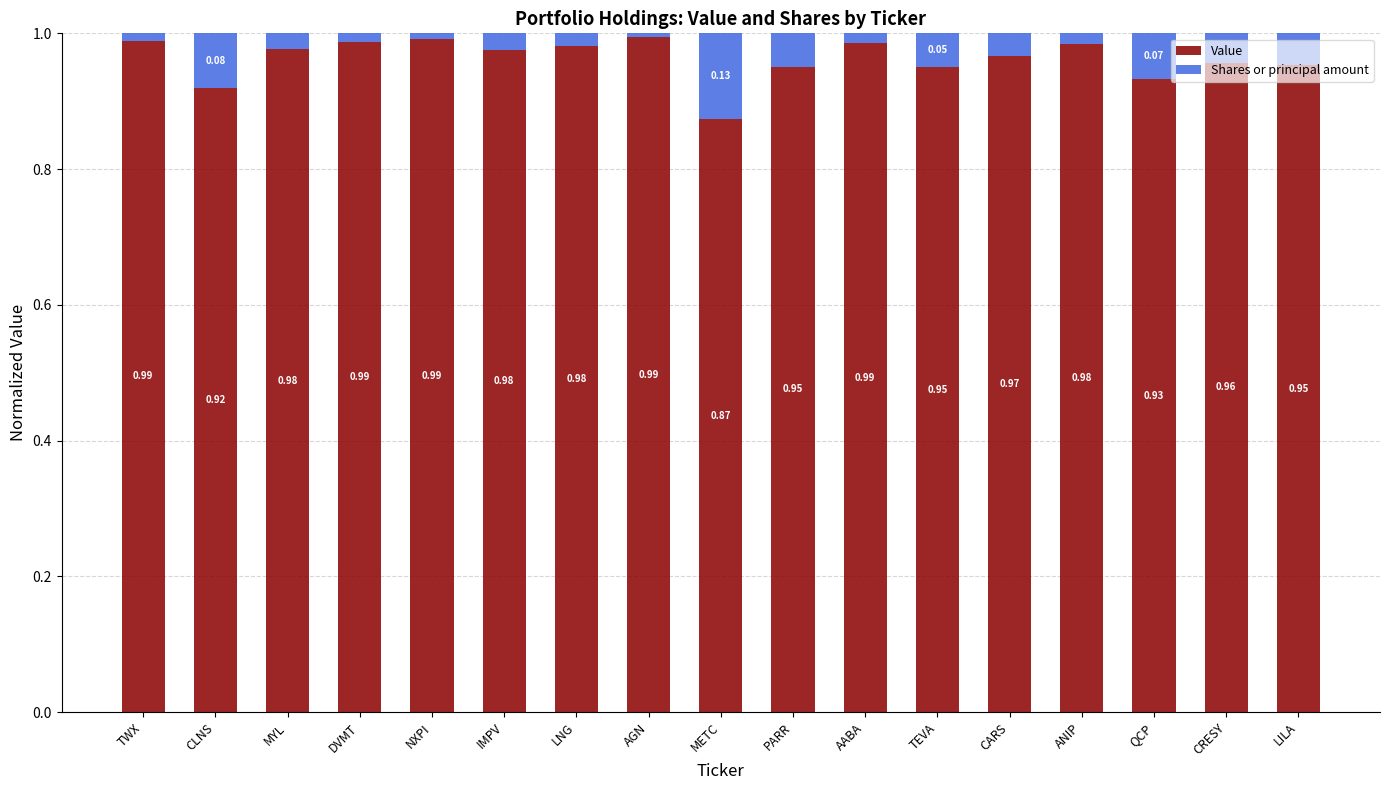

What are all the series names shown in the legend?

Value, Shares or principal amount